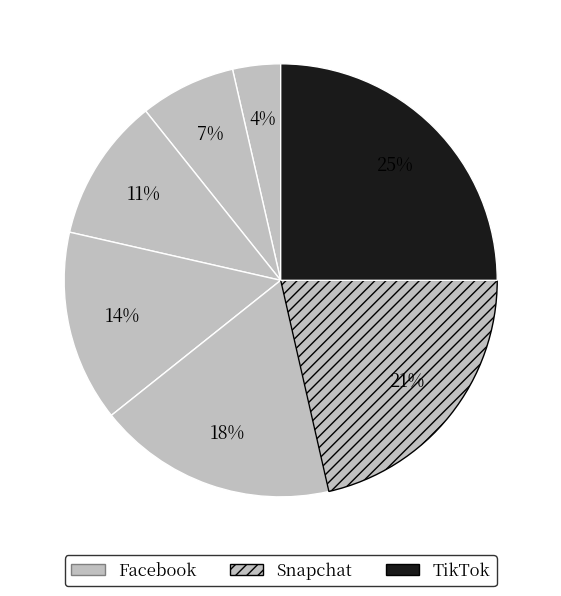

Is there a majority slice in this chart?

No